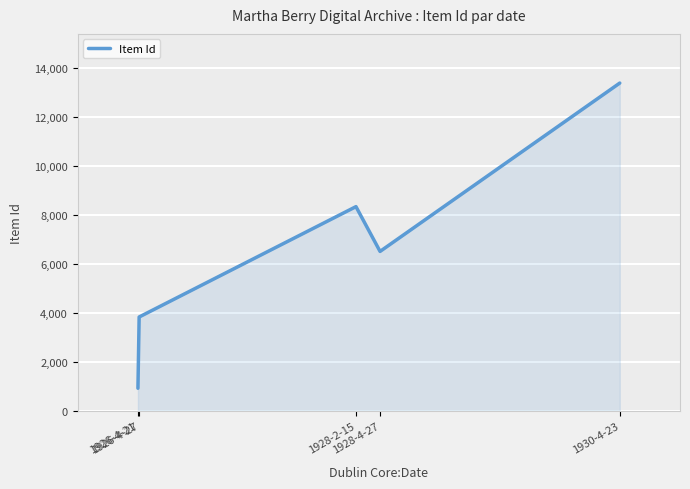

True or false: the data shows 6509 at 1928-4-27.

True